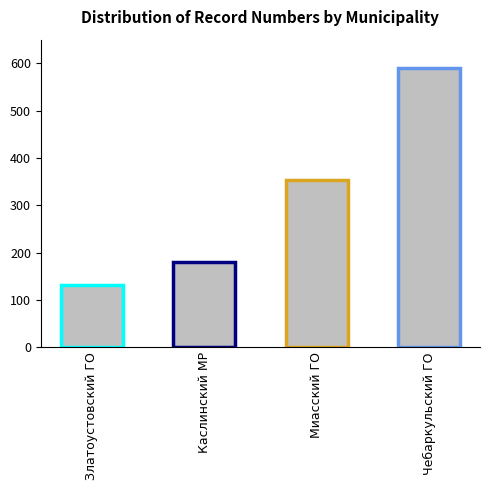

What is the label of the 4th bar from the left?

Чебаркульский ГО